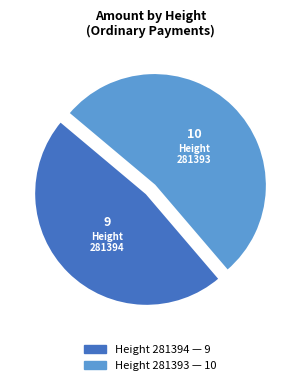

Is there any slice that represents more than half of the pie?

Yes